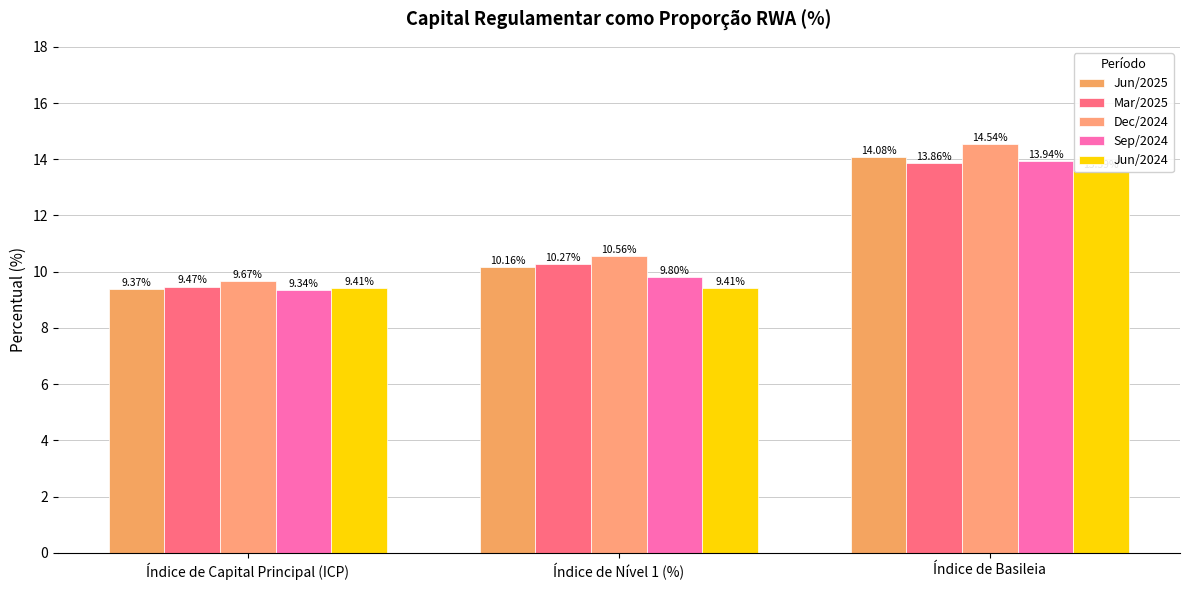

At which category does the chart reach its minimum across all series?

Índice de Capital Principal (ICP)